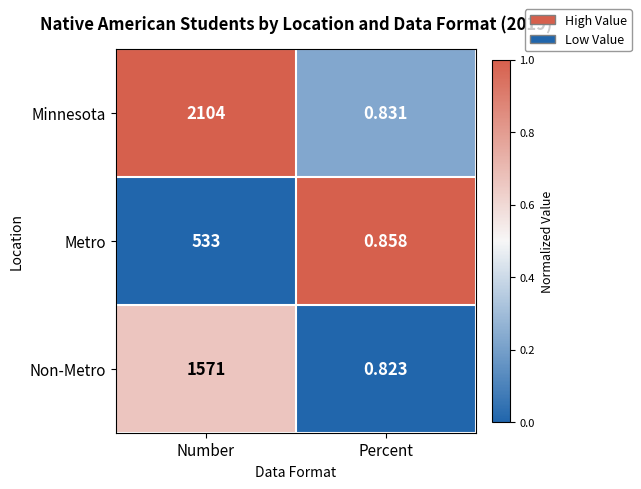

Which category has the highest value across all series?

Number